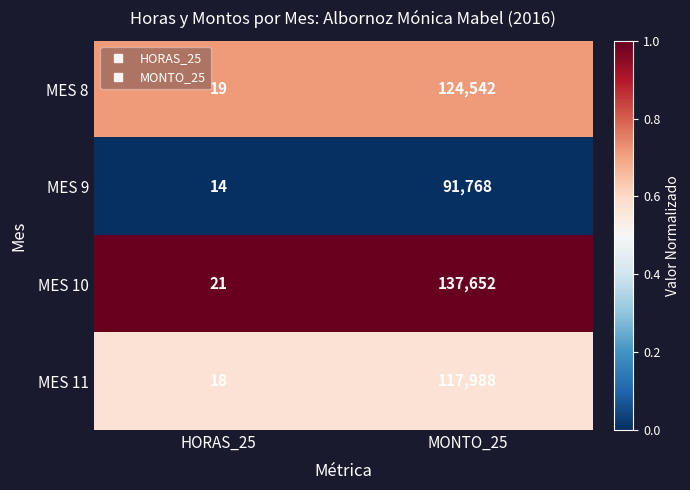

Which series has the largest total across all categories?

MES 10